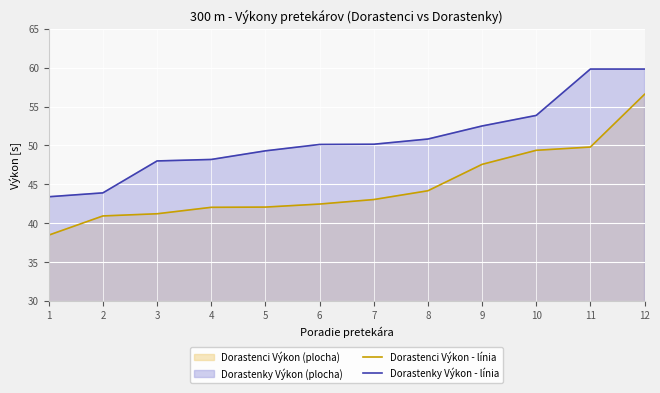

True or false: Dorastenky Výkon - línia has a value of 50.1 at 6.

True